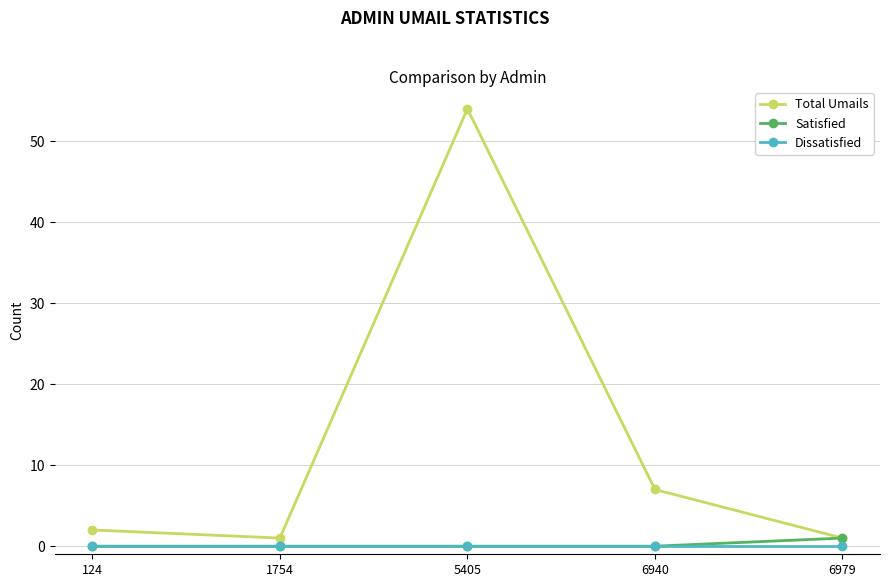

The Total Umails series shows 7 at 6940. True or false?

True